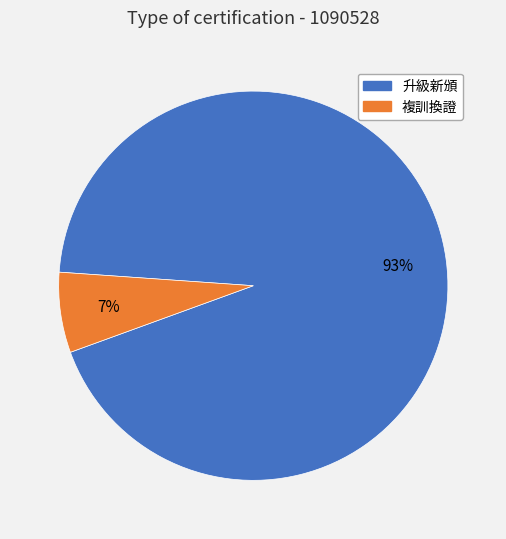

Which has a higher value, 升級新頒 or 複訓換證?

升級新頒